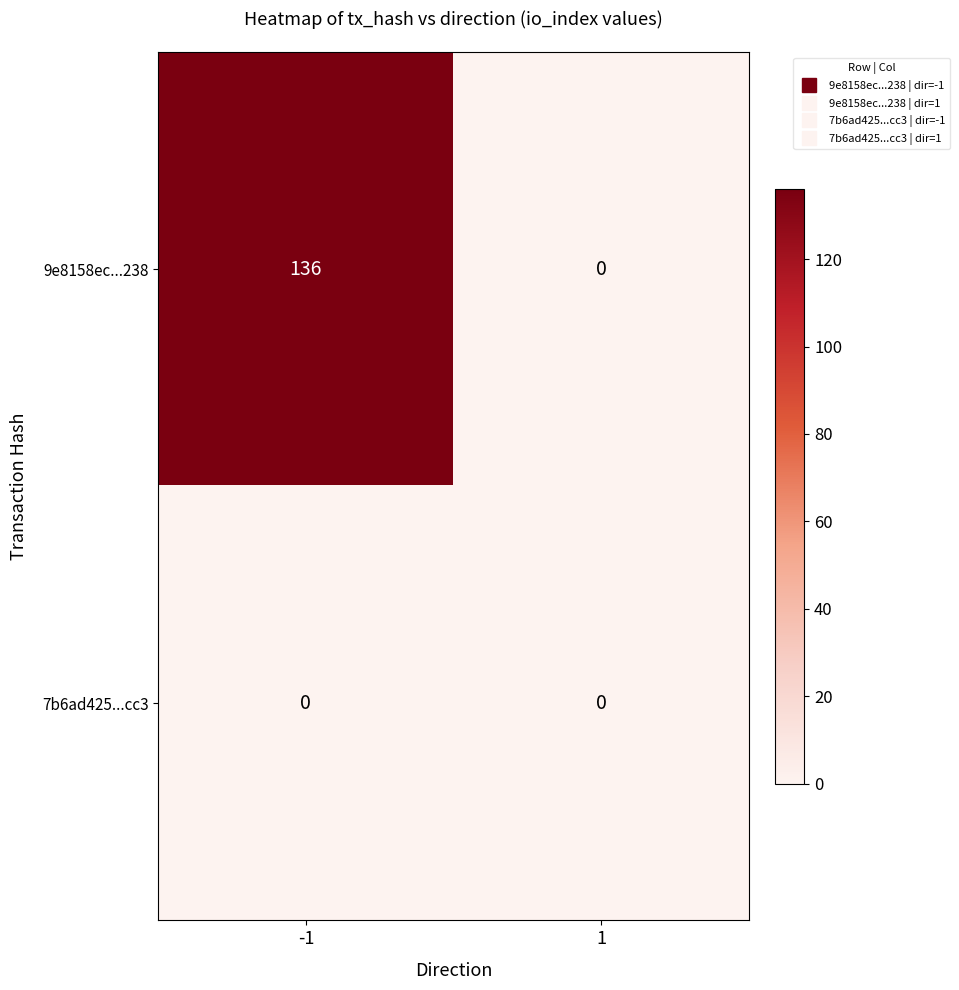

List the series in order of their peak value, highest first.

9e8158ec...238, 7b6ad425...cc3